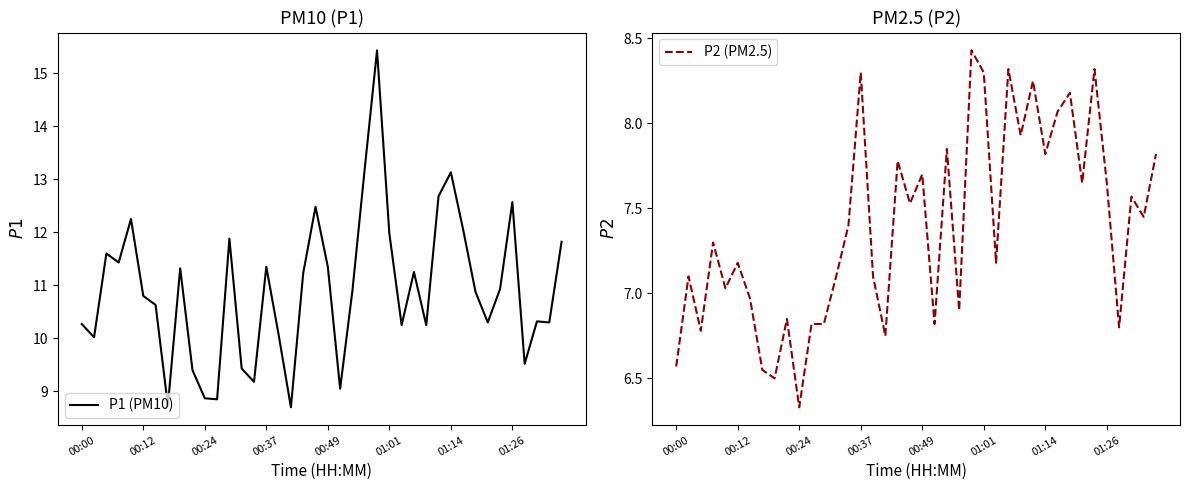

Reading left to right, transcribe all the data shown in this chart.

P1 (PM10): 10.3	10.0	11.6	11.4	12.2	10.8	10.6	8.7	11.3	9.4	8.9	8.8	11.9	9.4	9.2	11.3	10.1	8.7	11.2	12.5	11.3	9.1	10.9	13.2	15.4	12.0	10.2	11.2	10.2	12.7	13.1	12.1	10.9	10.3	10.9	12.6	9.5	10.3	10.3	11.8
P2 (PM2.5): 6.6	7.1	6.8	7.3	7.0	7.2	7.0	6.5	6.5	6.8	6.3	6.8	6.8	7.1	7.4	8.3	7.1	6.8	7.8	7.5	7.7	6.8	7.8	6.9	8.4	8.3	7.2	8.3	7.9	8.2	7.8	8.1	8.2	7.7	8.3	7.7	6.8	7.6	7.5	7.8